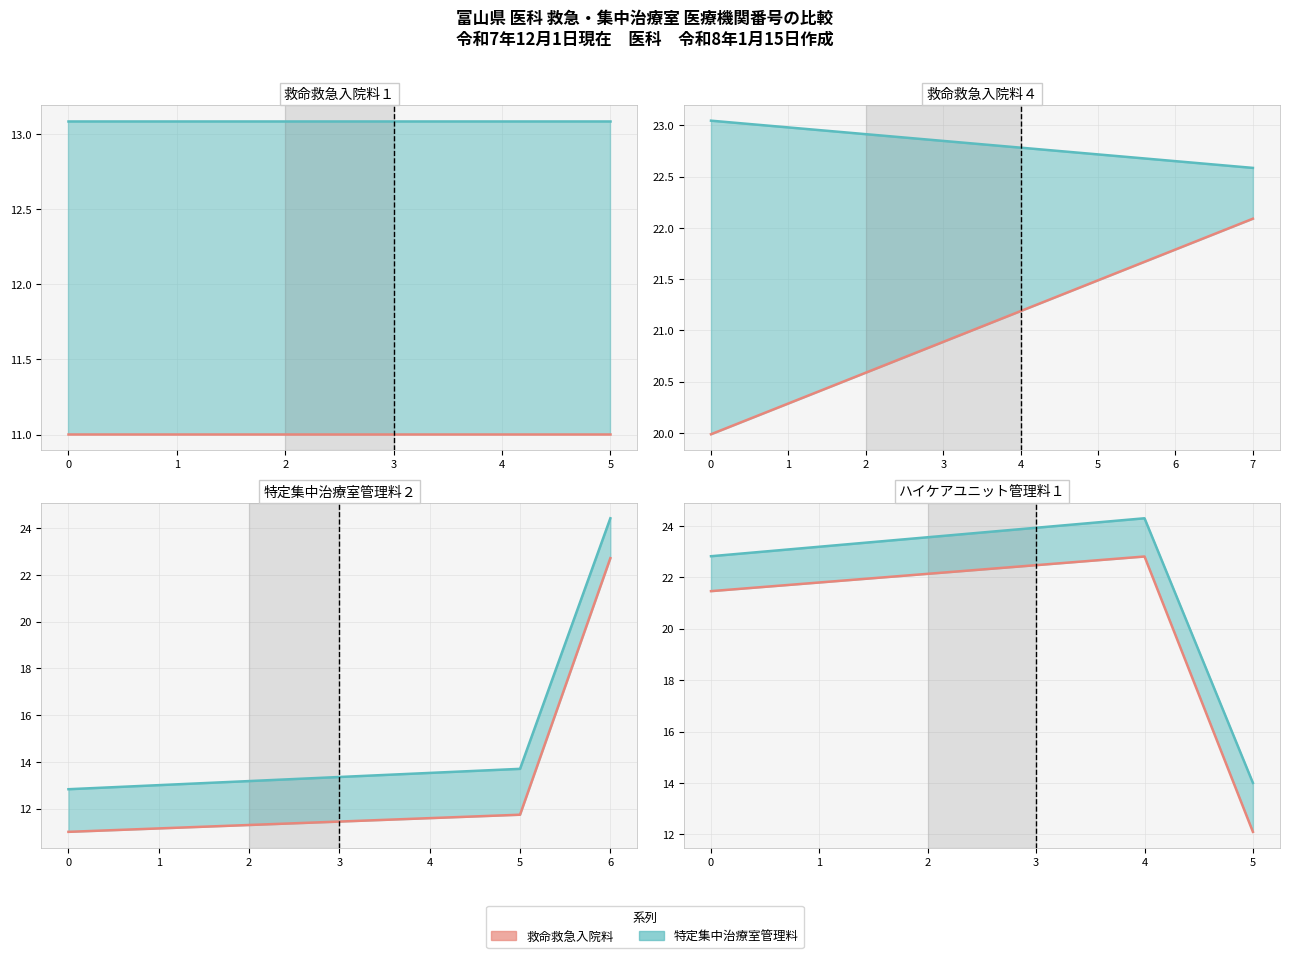

How many lines are shown in the chart?

2